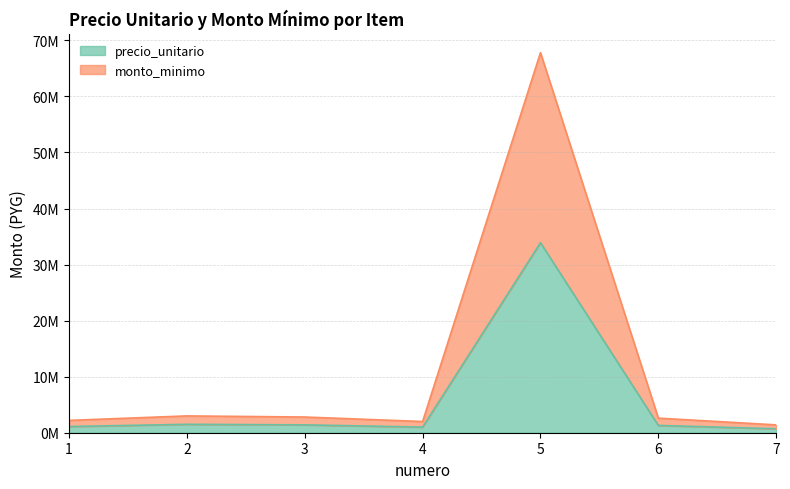

At which category does precio_unitario reach its first local valley?

4